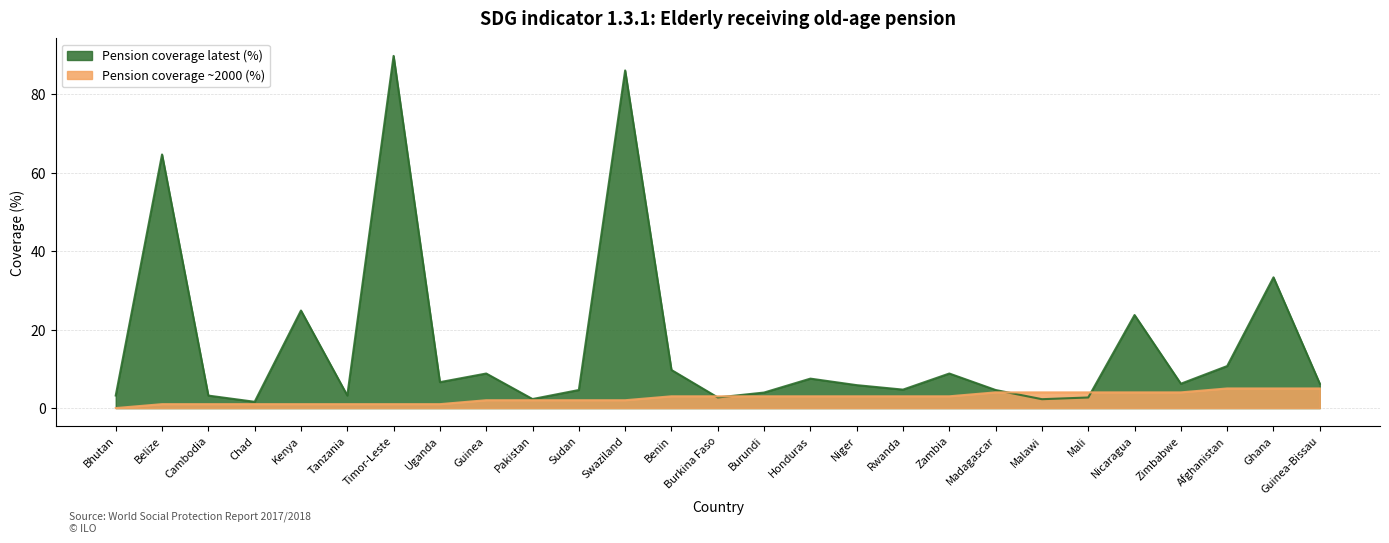

Reading left to right, list all the values displayed in this chart.

Pension coverage ~2000 (%): 0.0	1.0	1.0	1.0	1.0	1.0	1.0	1.0	2.0	2.0	2.0	2.0	3.0	3.0	3.0	3.0	3.0	3.0	3.0	4.0	4.0	4.0	4.0	4.0	5.0	5.0	5.0
Pension coverage latest (%): 3.2	64.6	3.2	1.6	24.8	3.2	89.7	6.6	8.8	2.3	4.6	86.0	9.7	2.7	4.0	7.5	5.8	4.7	8.8	4.6	2.3	2.7	23.7	6.2	10.7	33.3	6.2